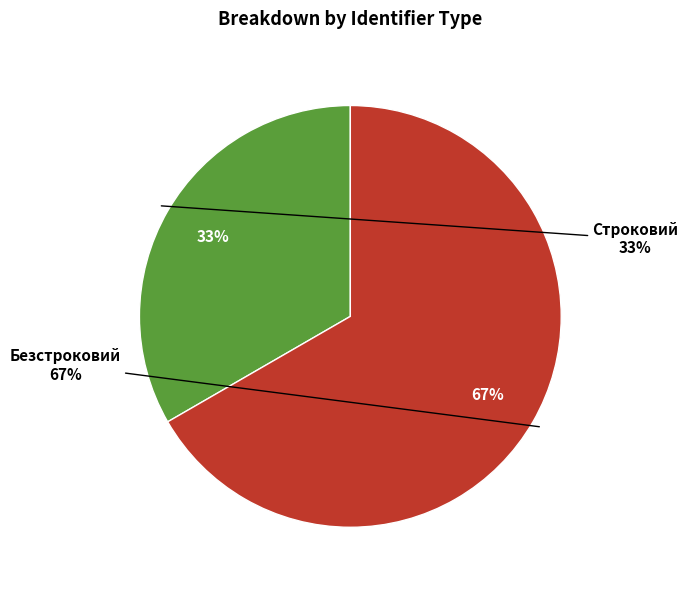

What is the majority slice?

Безстроковий